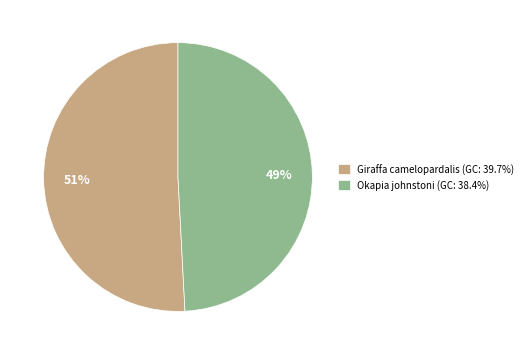

What is the smallest slice in the pie chart?

Okapia johnstoni